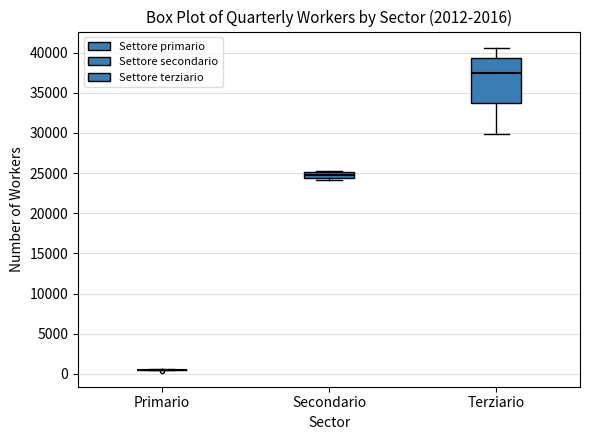

Which box is the tallest, from its lower edge to its upper edge?

Terziario